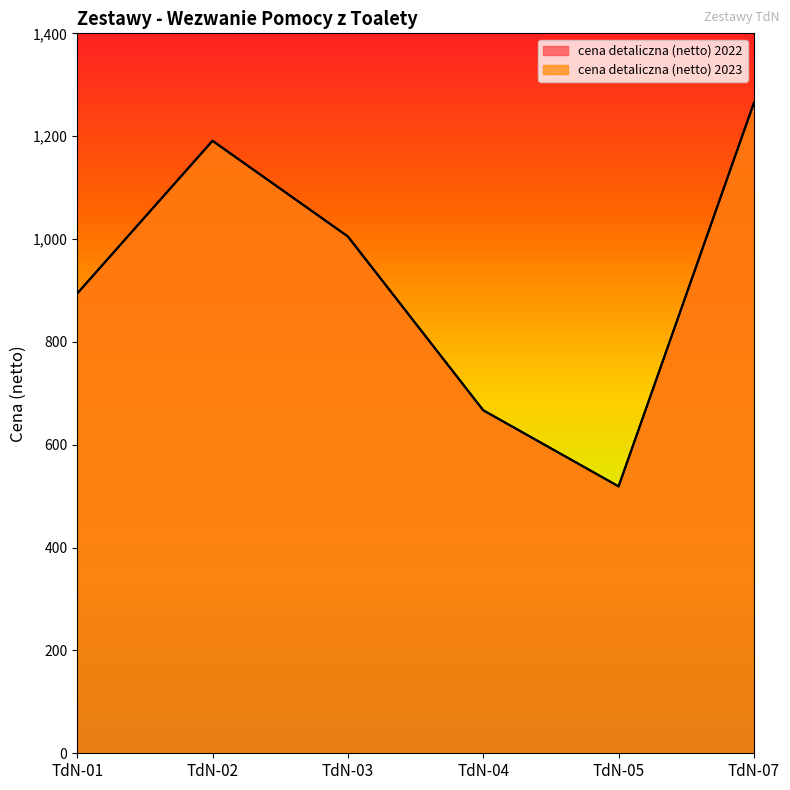

Reading left to right, transcribe all the data shown in this chart.

cena detaliczna (netto) 2022: 894	1191	1005	667	519	1265
cena detaliczna (netto) 2023: 894	1191	1005	667	519	1265